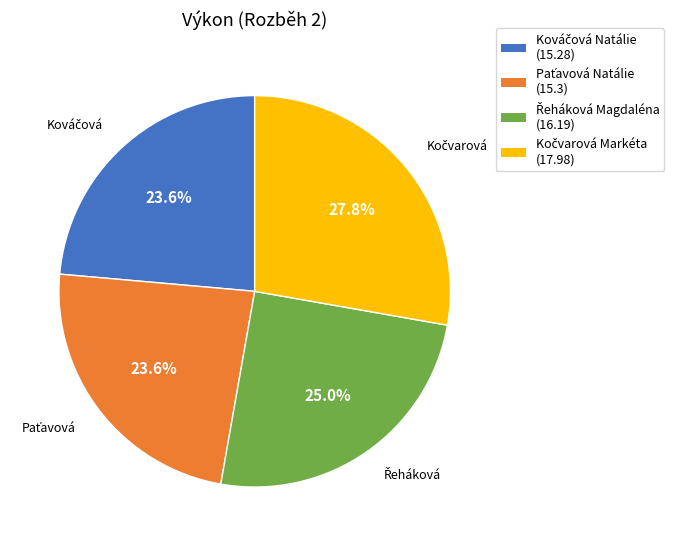

Is there a majority slice in this chart?

No